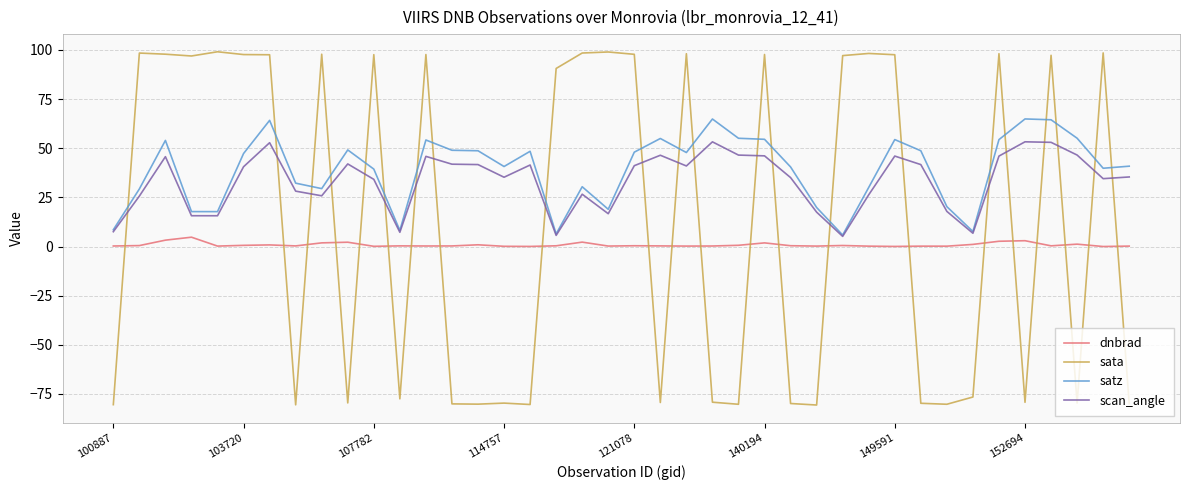

What is the average value of the sata series?

13.4